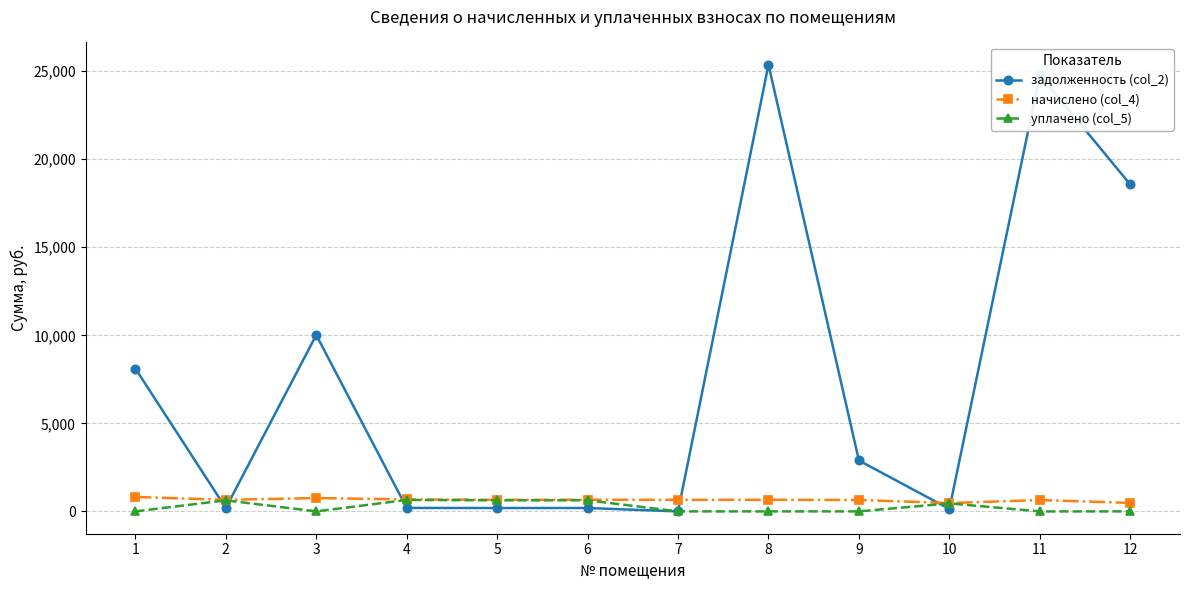

Which series has the largest total across all categories?

задолженность (col_2)